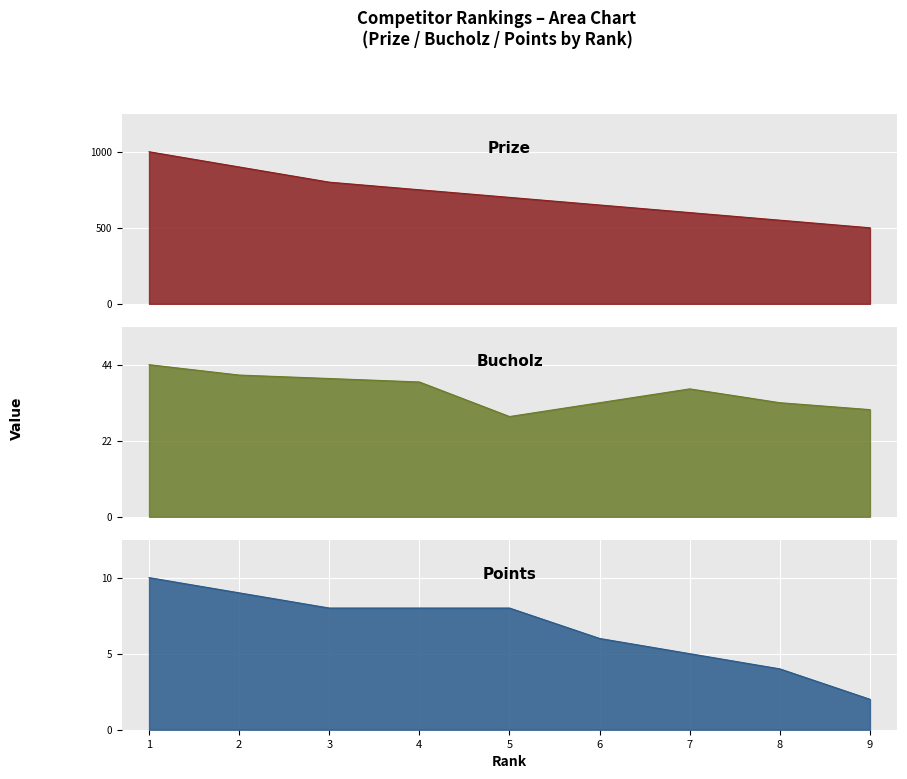

What is the lowest value of the Points series?

2